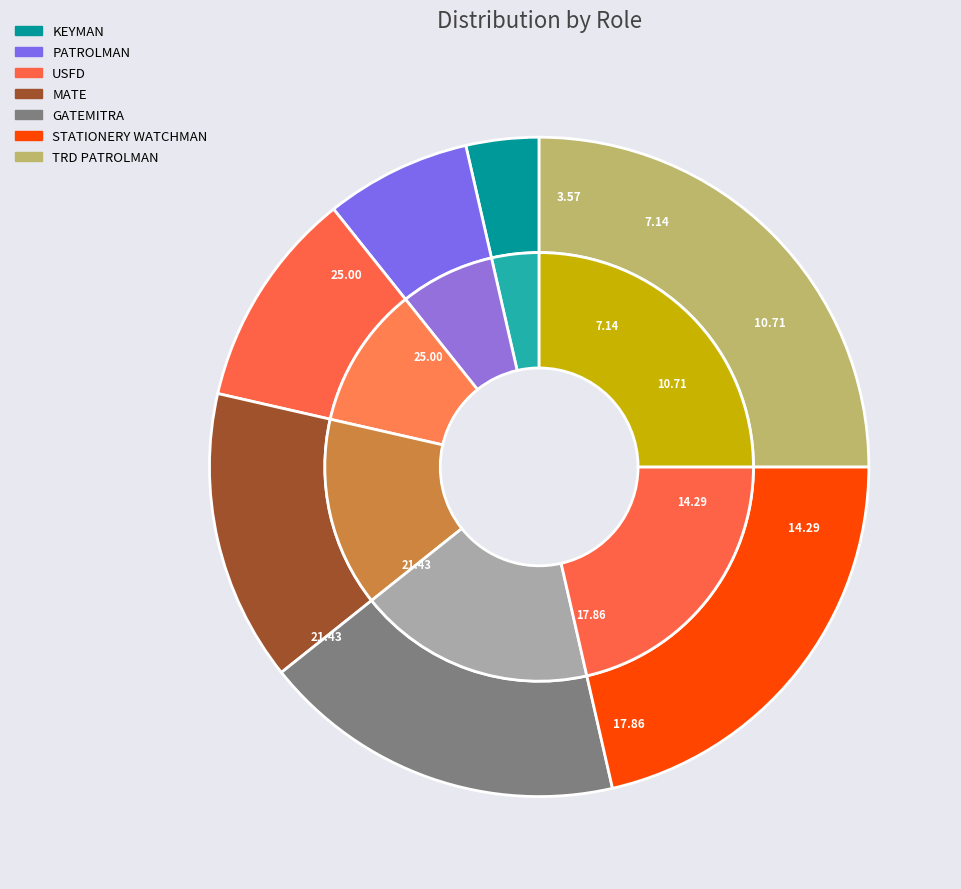

To the nearest percent, what is the difference between the STATIONERY WATCHMAN and MATE slice percentages?

7%